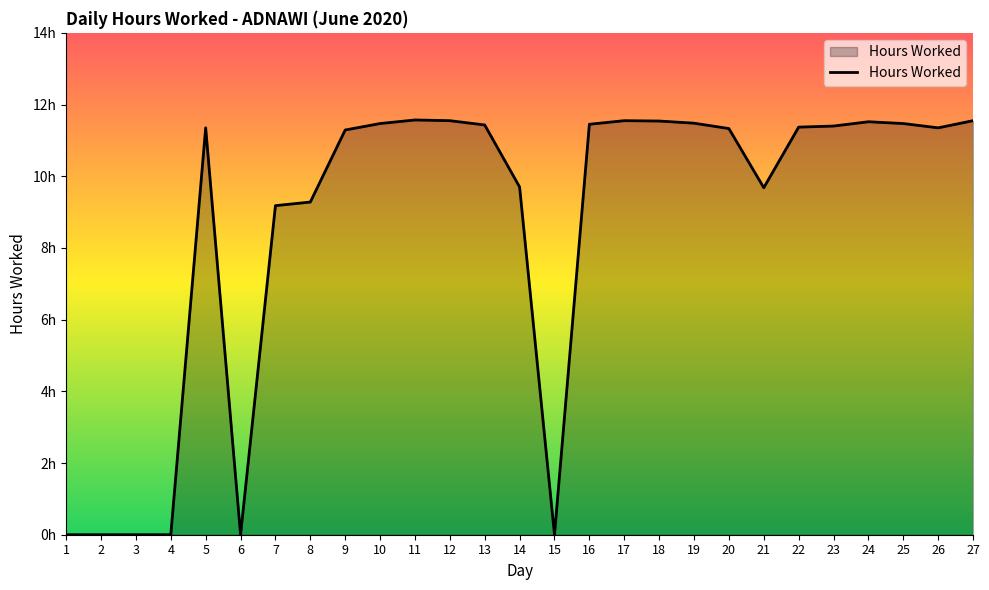

Does the chart have visible grid lines?

No